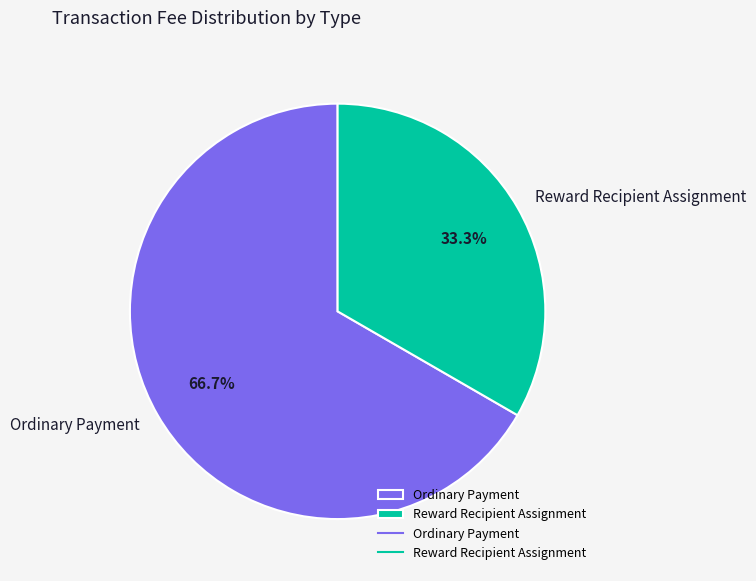

Does Ordinary Payment represent more than half of the total?

Yes